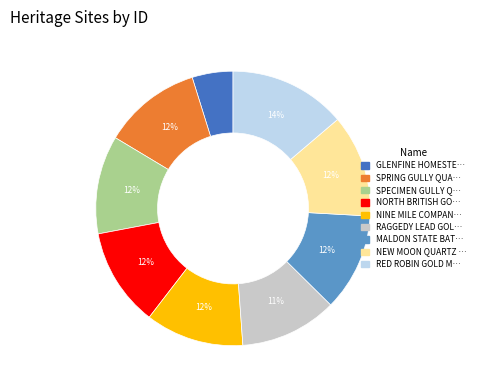

Is there any slice that represents more than half of the pie?

No